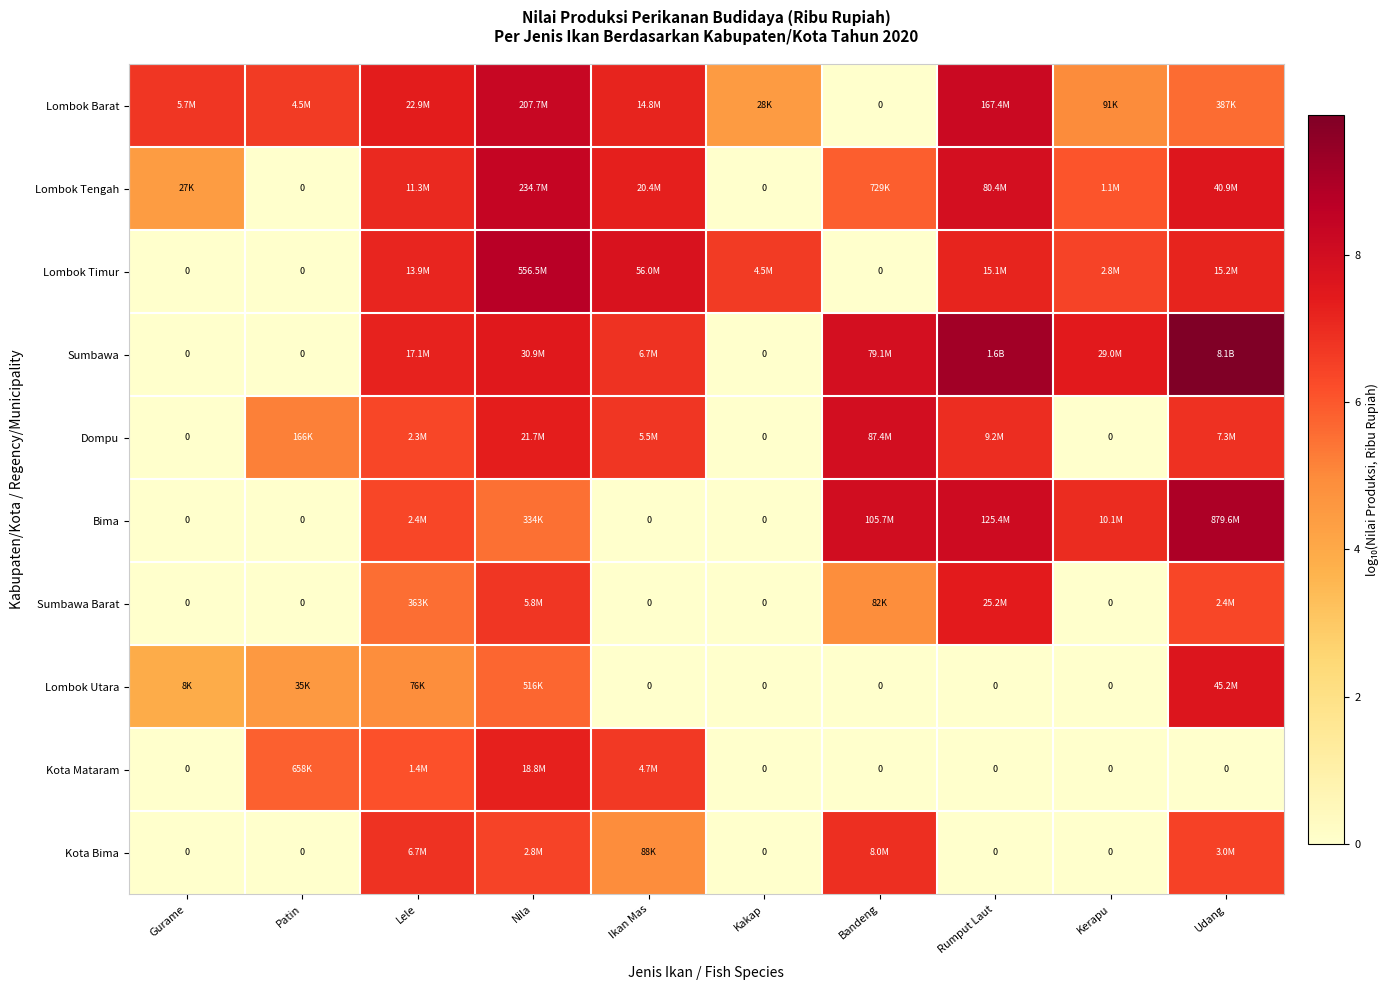

At how many categories does at least one series exceed 9?

2